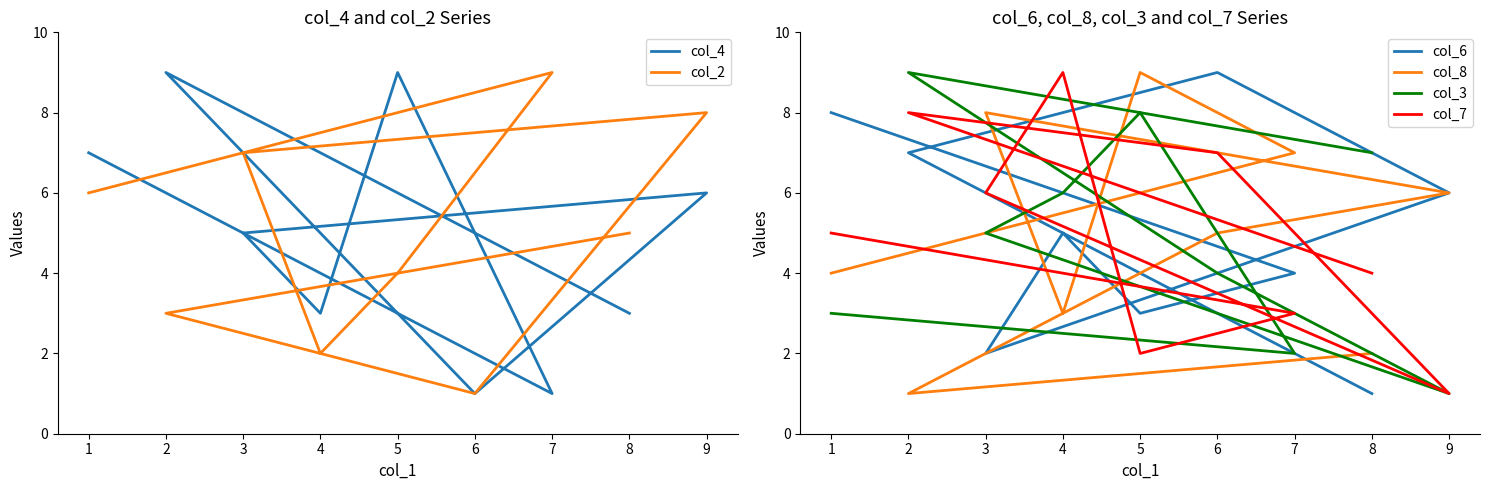

What is the difference between the highest and lowest values at 3?

6